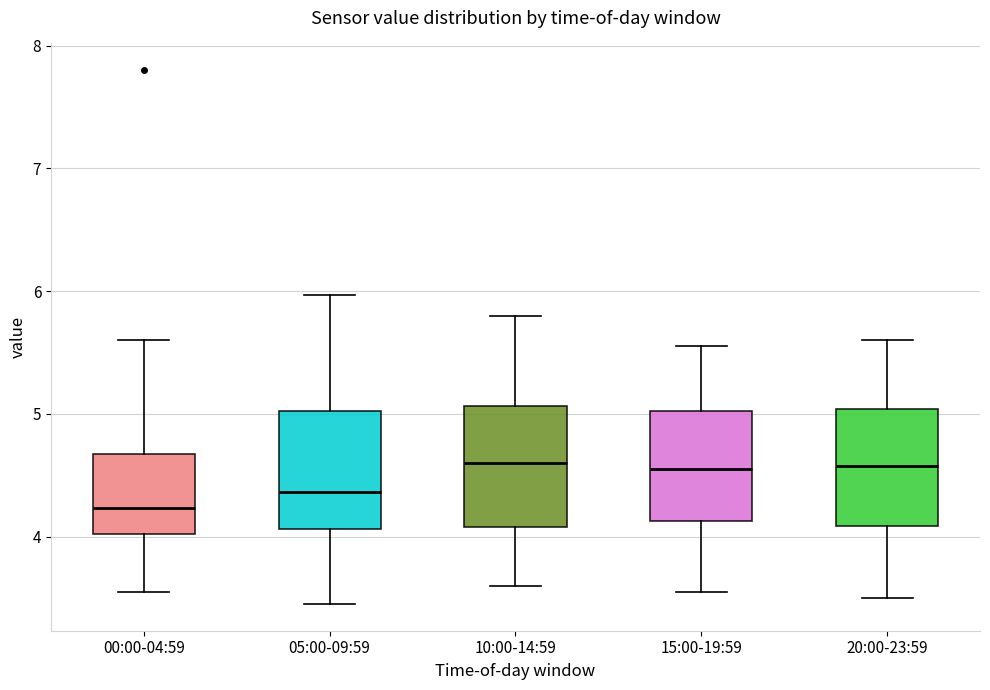

Reading left to right, read every box against the y-axis: the position of its median line, the range the box covers, and the ends of its whiskers. The values are not printed on the chart, so give them approximately, as read against the axis.

00:00-04:59: median 4.2, box 4.0 to 4.7, whiskers 3.6 to 5.6
05:00-09:59: median 4.4, box 4.1 to 5.0, whiskers 3.5 to 6.0
10:00-14:59: median 4.6, box 4.1 to 5.1, whiskers 3.6 to 5.8
15:00-19:59: median 4.6, box 4.1 to 5.0, whiskers 3.6 to 5.6
20:00-23:59: median 4.6, box 4.1 to 5.0, whiskers 3.5 to 5.6